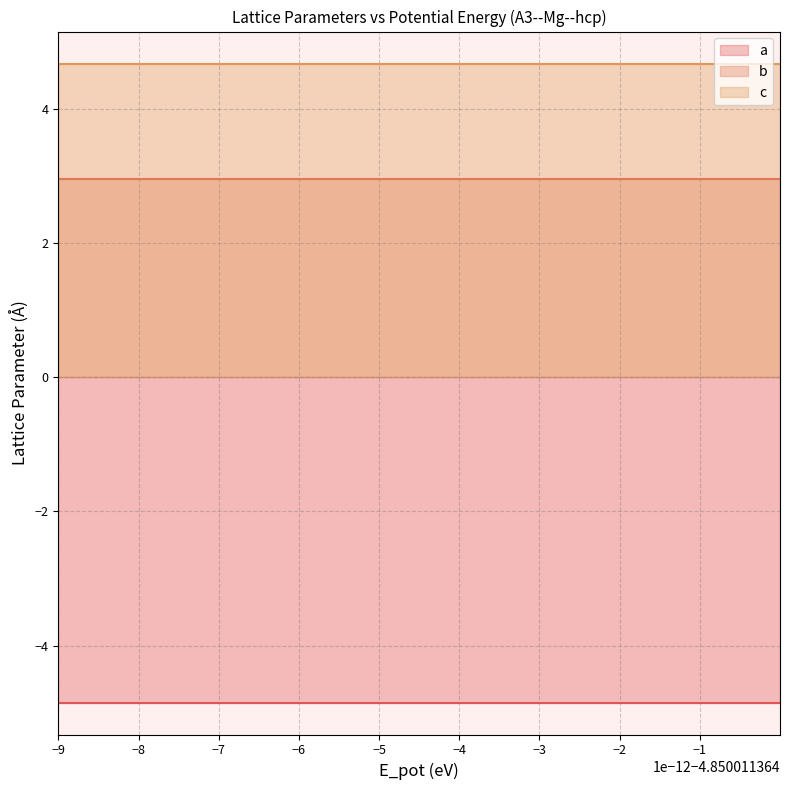

What is the smallest value displayed?

-4.9